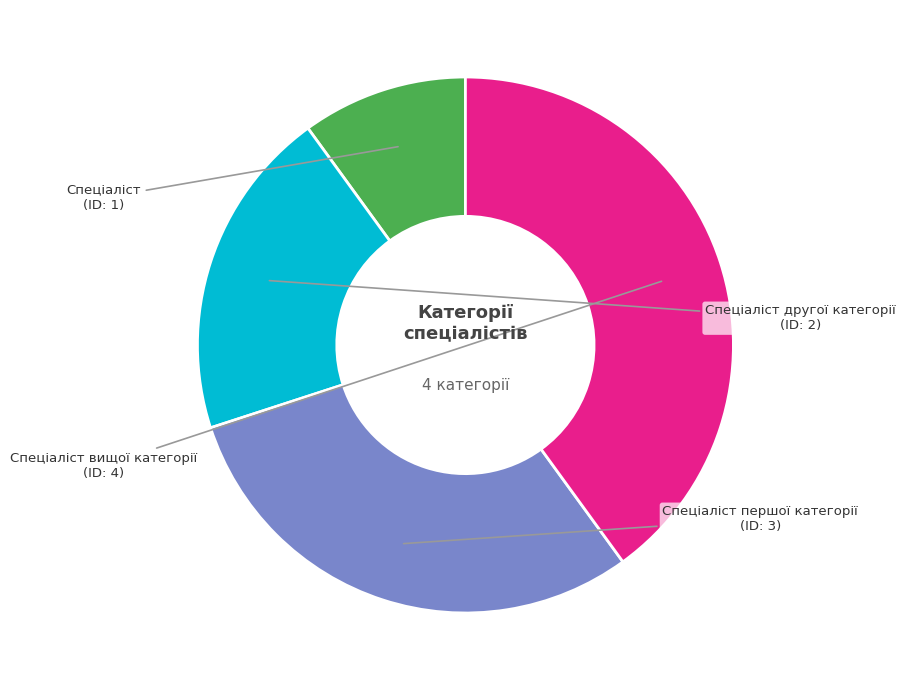

How many slices are in this pie chart?

4